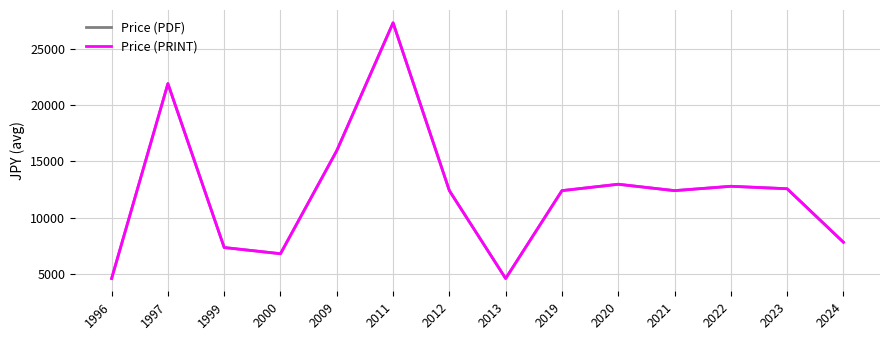

Is this an area chart (filled region under the line)?

No